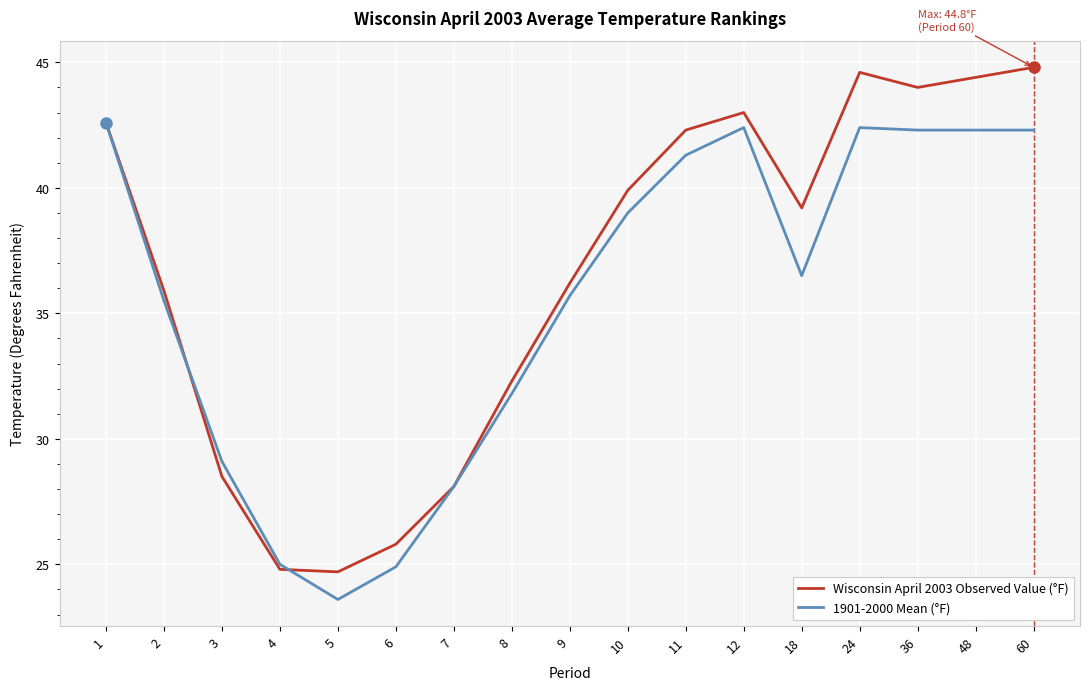

What value does the 1901-2000 Mean (°F) series have at 1?

42.6